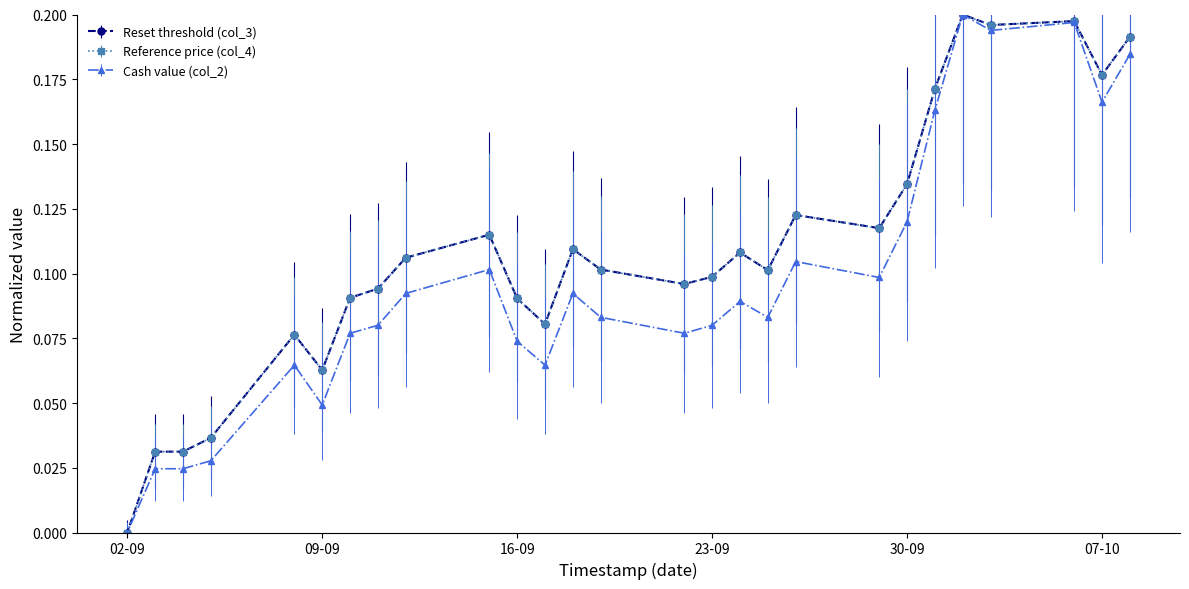

Where do Reference price (col_4) and Reset threshold (col_3) first cross each other?

2025-09-24 and 2025-09-23